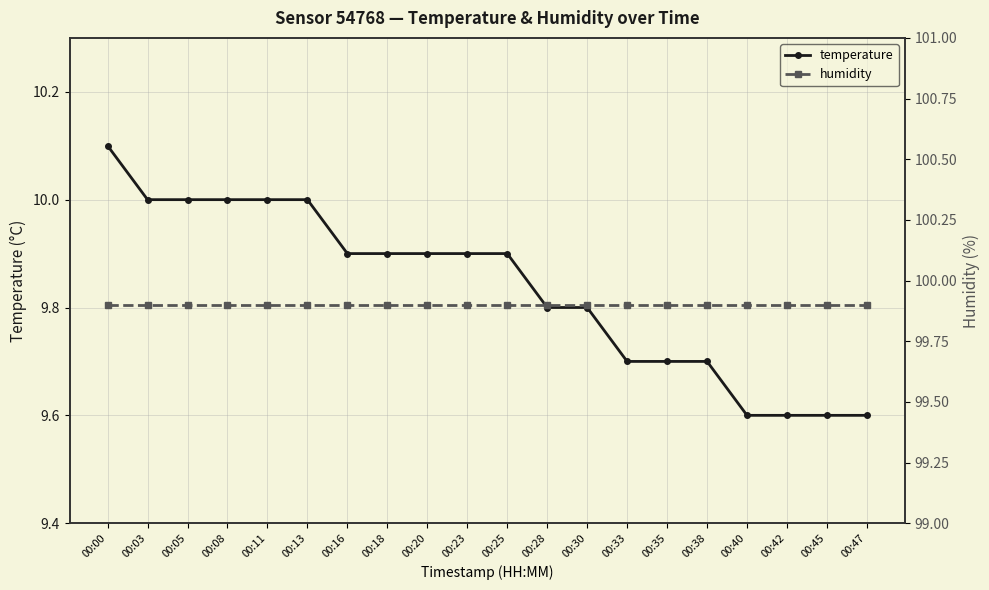

What is the greatest value displayed?

99.9